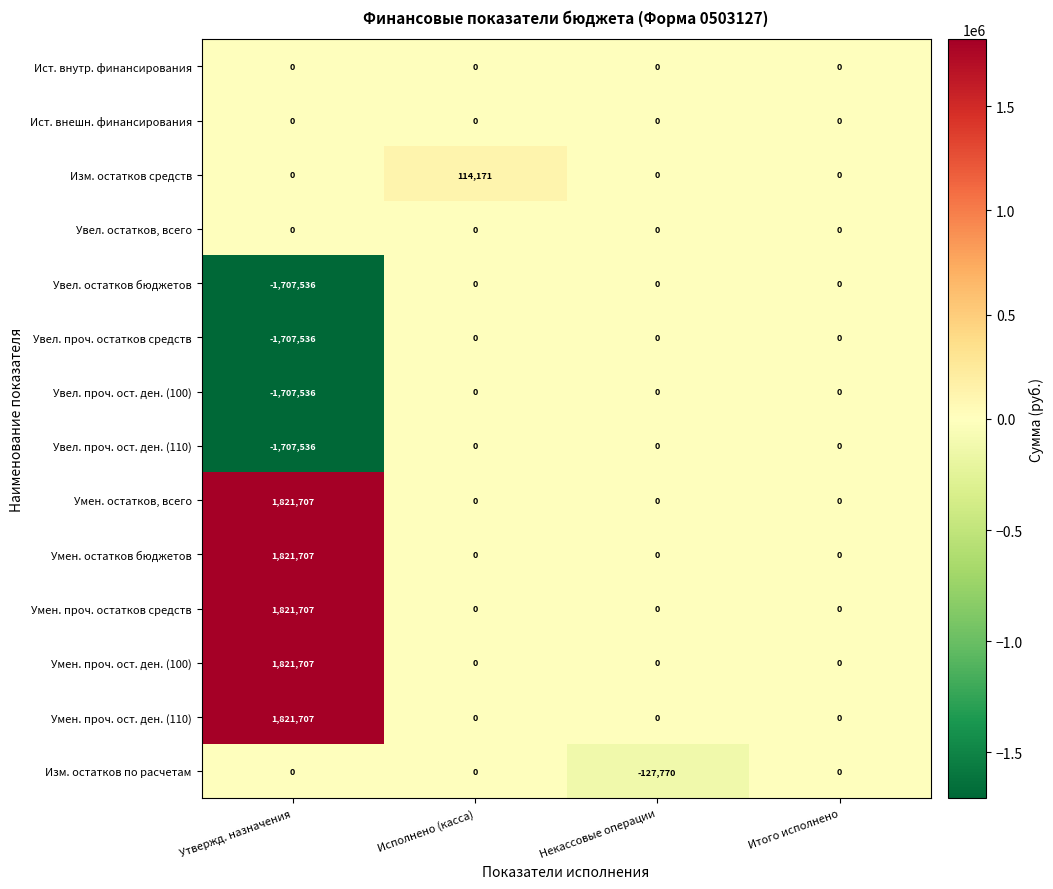

What is the total value across all series at Исполнено (касса)?

114171